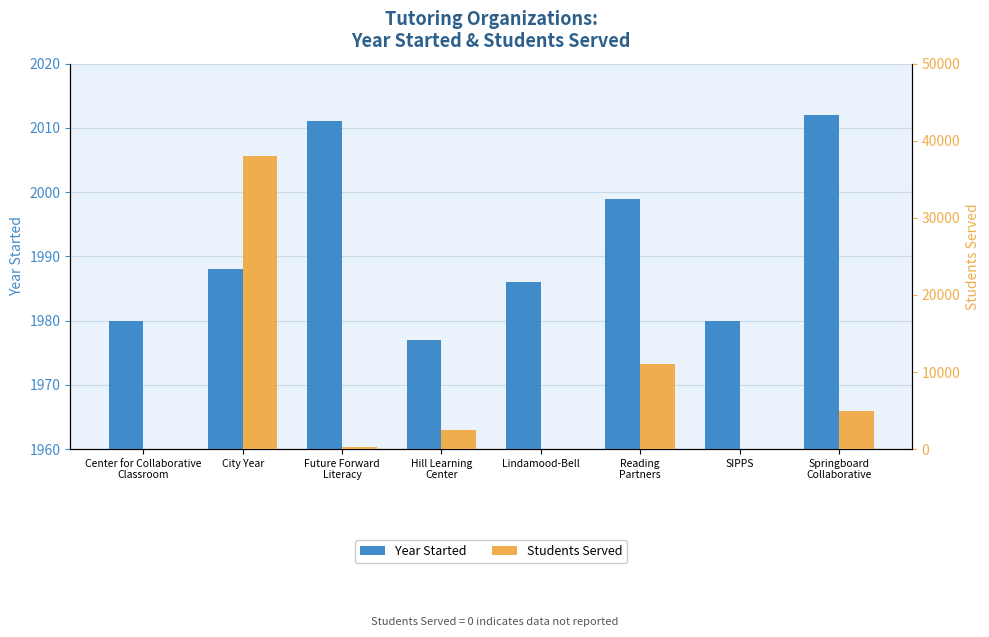

Which series has the widest spread of values?

Students Served